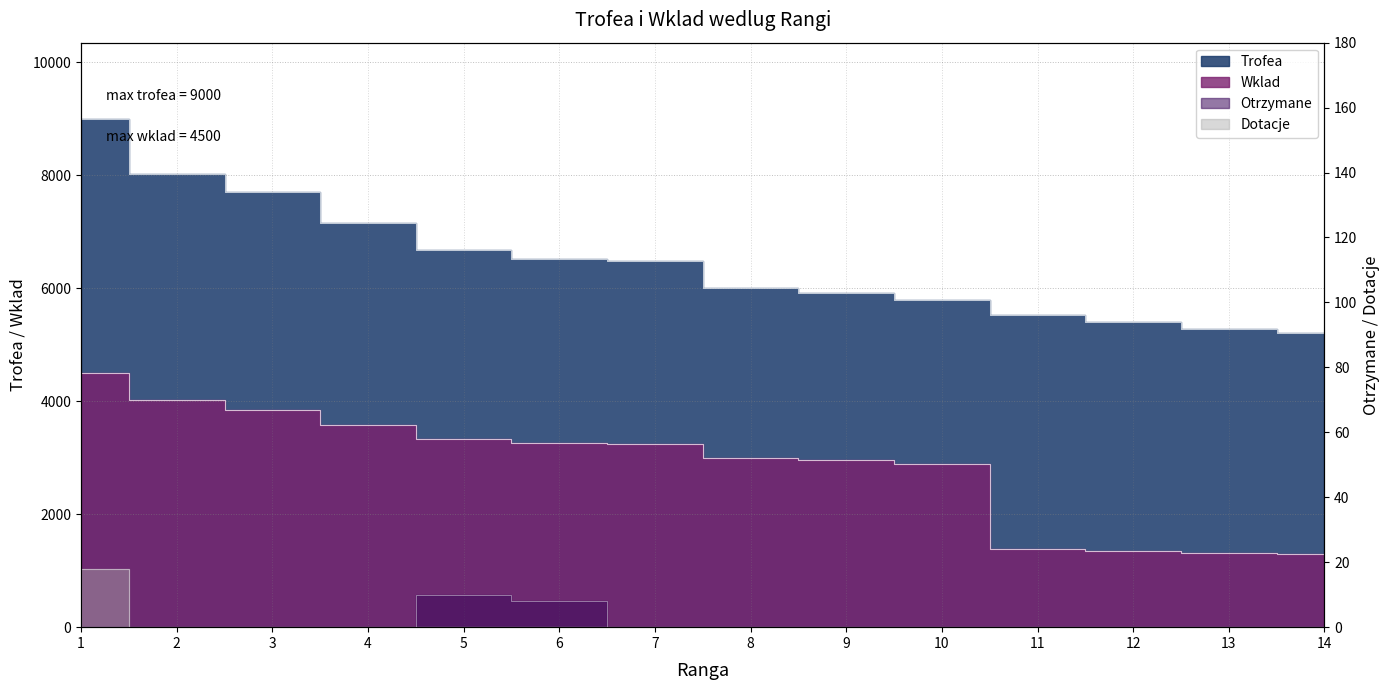

Reading left to right, list all the values displayed in this chart.

Trofea: 1=9000	2=8030	3=7705	4=7165	5=6675	6=6513	7=6476	8=6000	9=5912	10=5786	11=5532	12=5397	13=5271	14=5209
Wklad: 1=4500	2=4015	3=3852	4=3582	5=3337	6=3256	7=3238	8=3000	9=2956	10=2893	11=1383	12=1349	13=1317	14=1302
Otrzymane: 1=0	2=0	3=0	4=0	5=10	6=8	7=0	8=0	9=0	10=0	11=0	12=0	13=0	14=0
Dotacje: 1=18	2=0	3=0	4=0	5=0	6=0	7=0	8=0	9=0	10=0	11=0	12=0	13=0	14=0